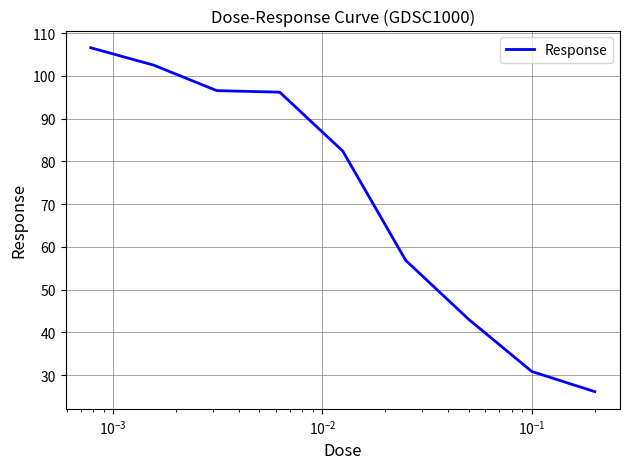

How many values are below 82?

4